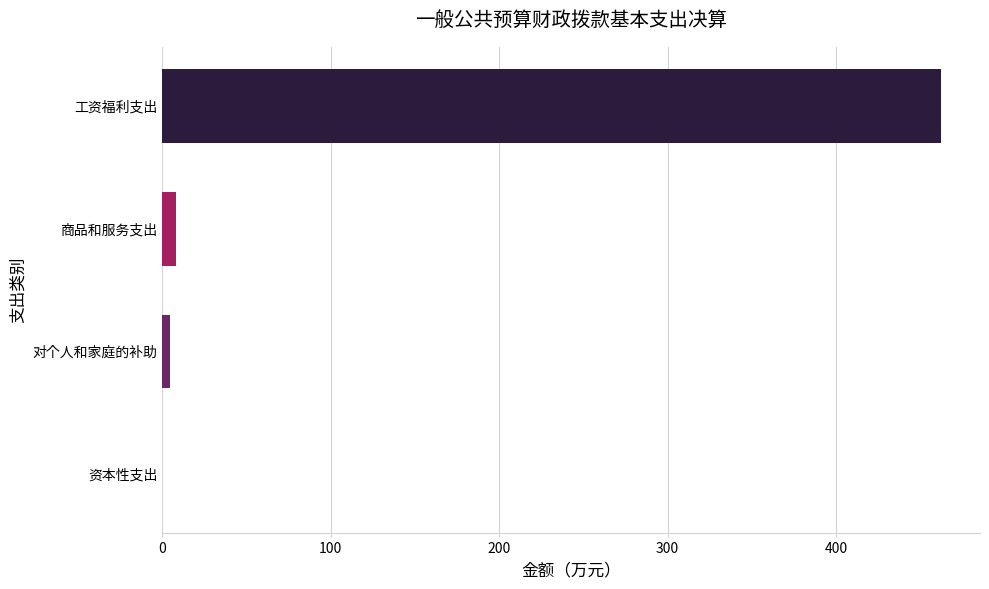

What value does the data have at 工资福利支出?

462.4